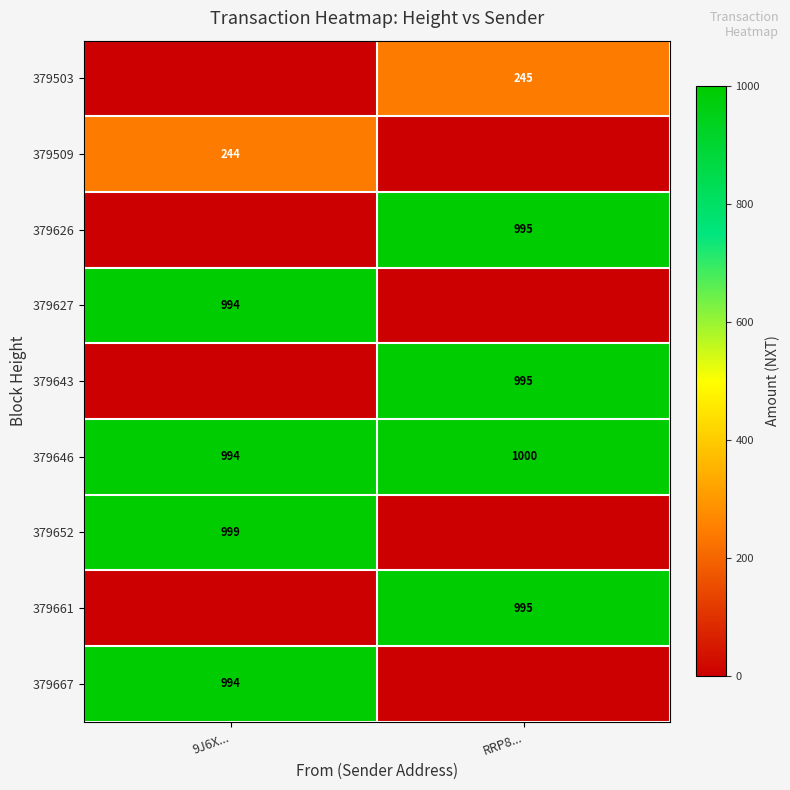

What is the difference between the 379646 values at RRP8... and 9J6X...?

6